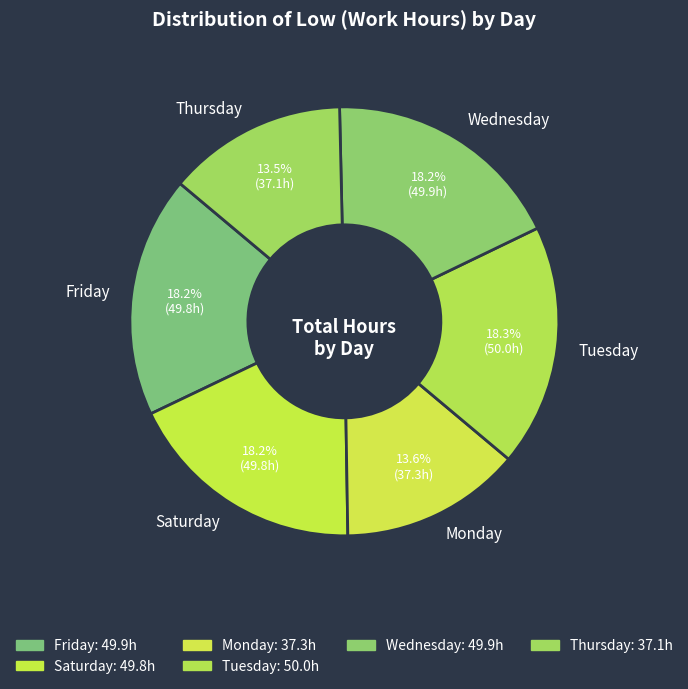

What is the ratio of the value at Friday to the value at Wednesday?

1.0